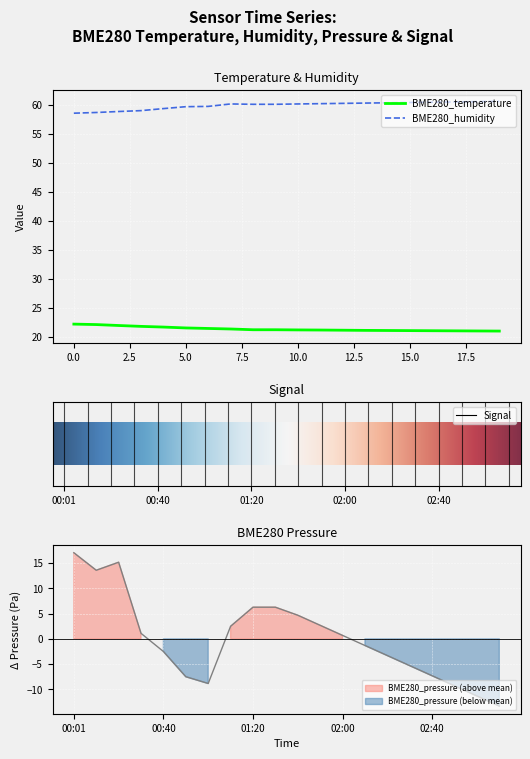

The BME280_temperature series shows 21.1 at 02:10. True or false?

True